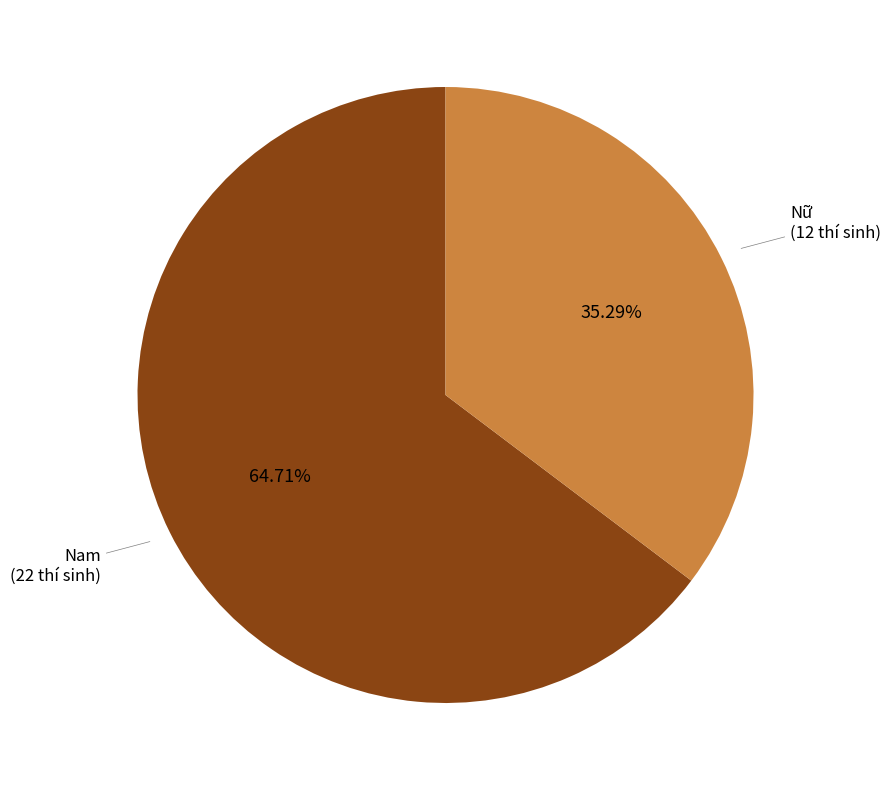

Count the number of slices in the pie.

2